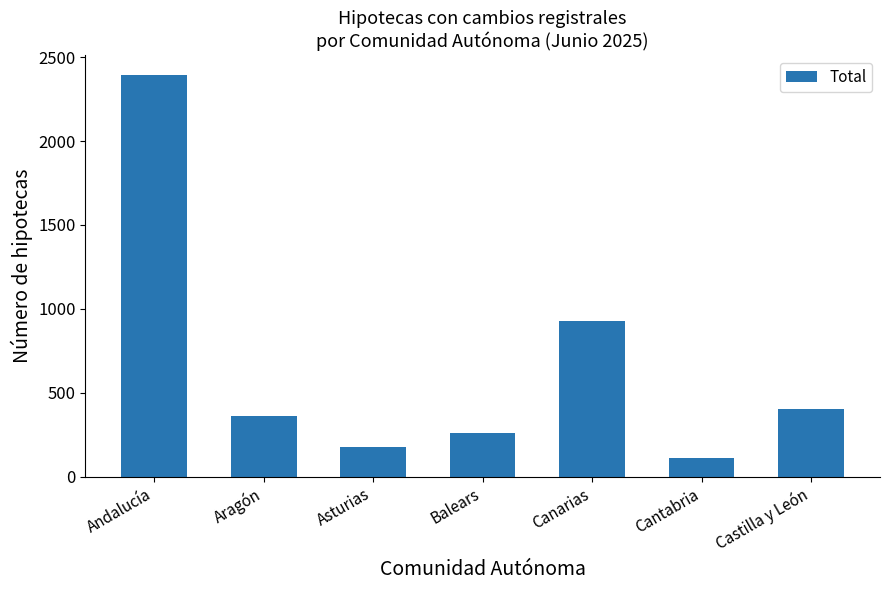

List the labels in order of value, smallest first.

Cantabria, Asturias, Balears, Aragón, Castilla y León, Canarias, Andalucía